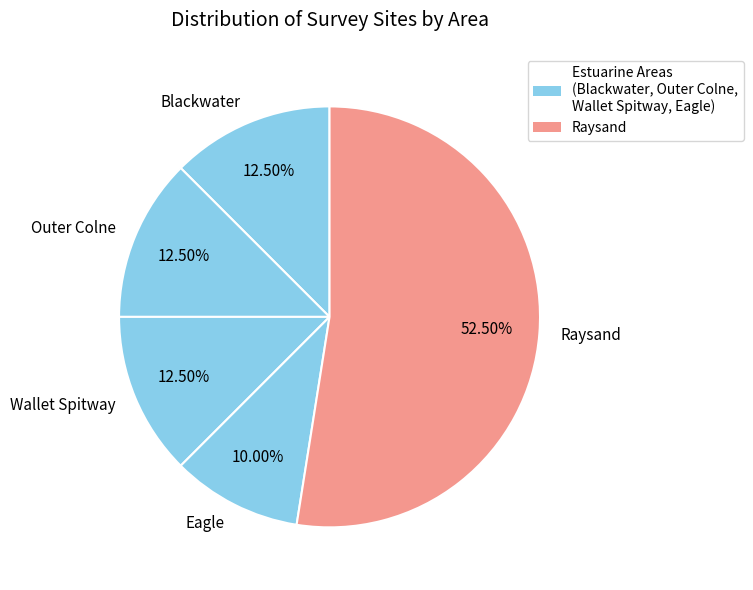

Between Eagle and Blackwater, which is larger?

Blackwater